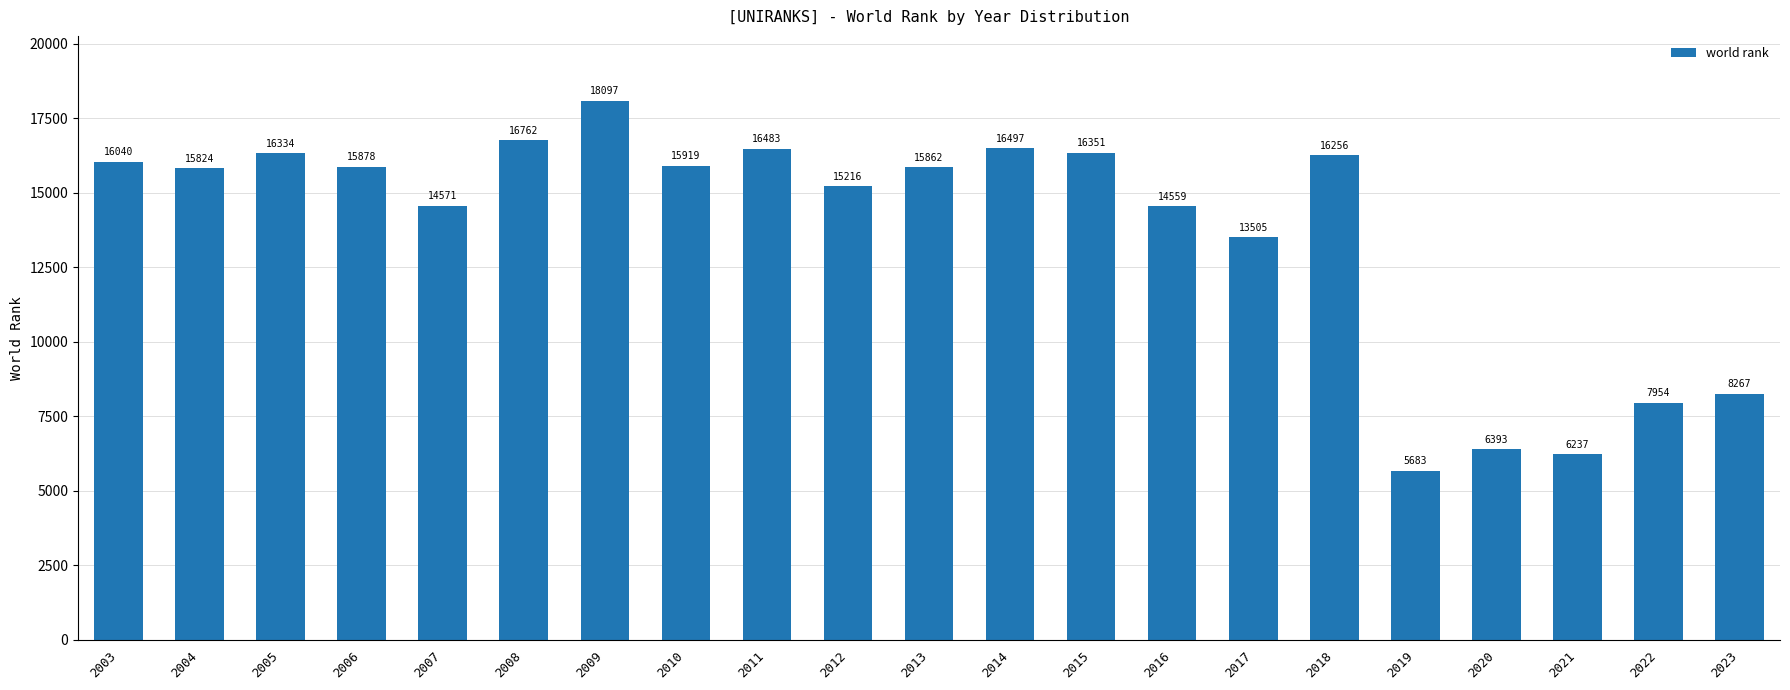

What is the greatest value displayed?

18097